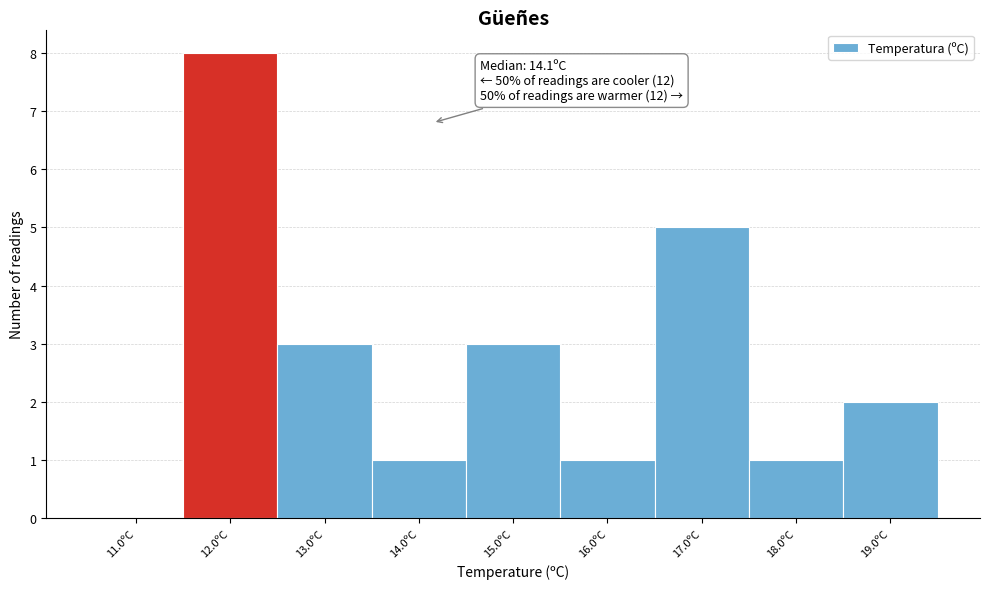

Over which range of the x-axis is the bar tallest?

11.5 to 12.5